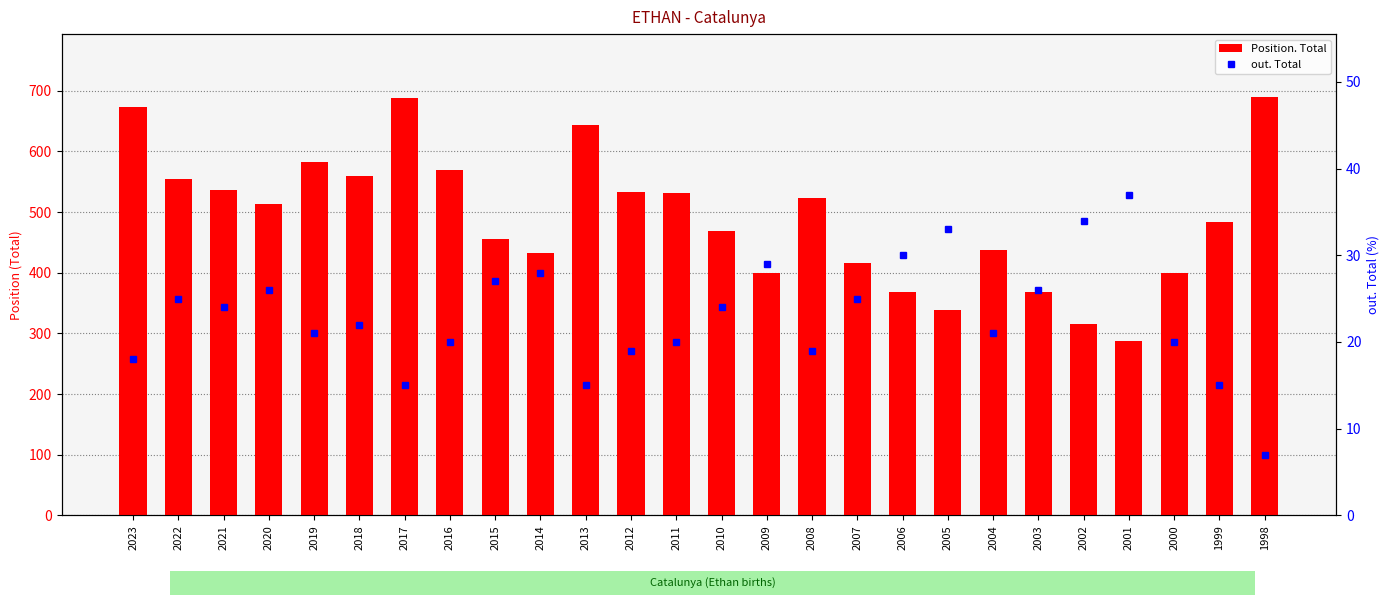

What is the sum of the out. Total values at 2002 and 2018?

56